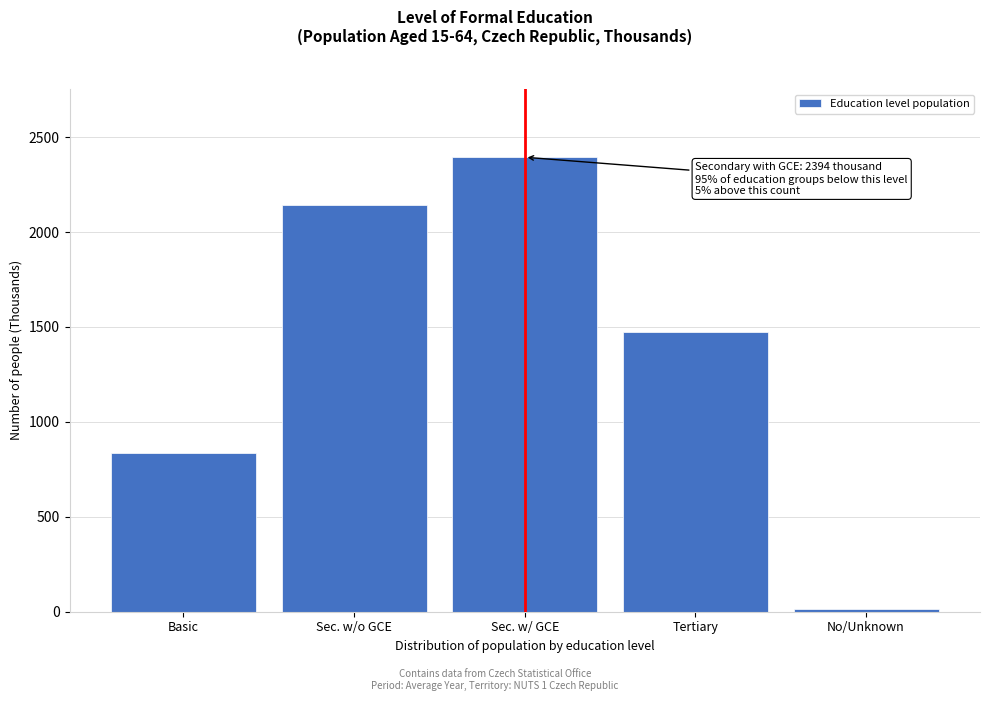

Reading left to right, extract all data points from this chart.

833.5	2141.6	2394.1	1472.1	14.3